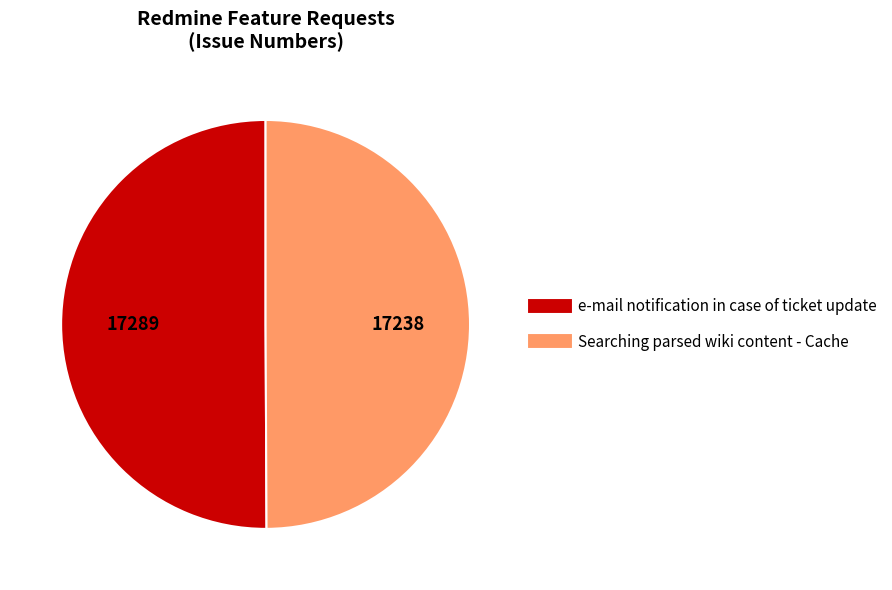

True or false: e-mail notification in case of ticket update accounts for 50% of the total.

True